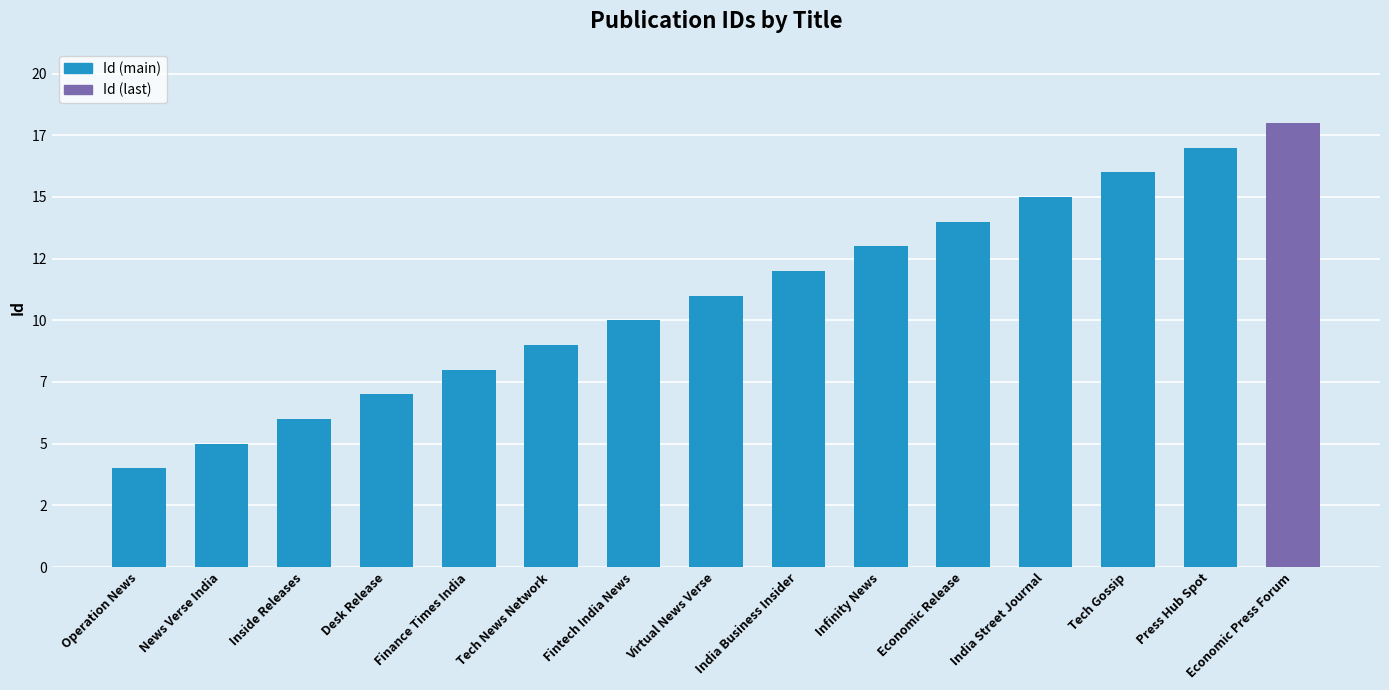

What is the label of the 1st bar from the right?

Economic Press Forum